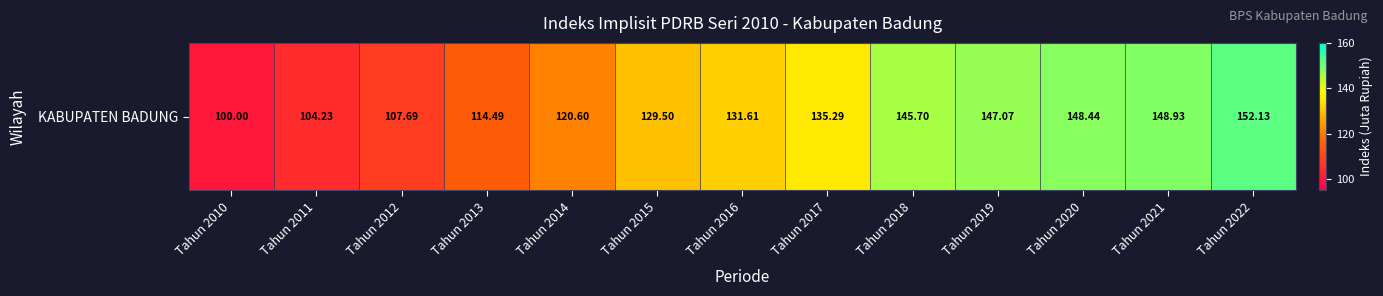

What is the sum of the values at Tahun 2017 and Tahun 2011?

239.5